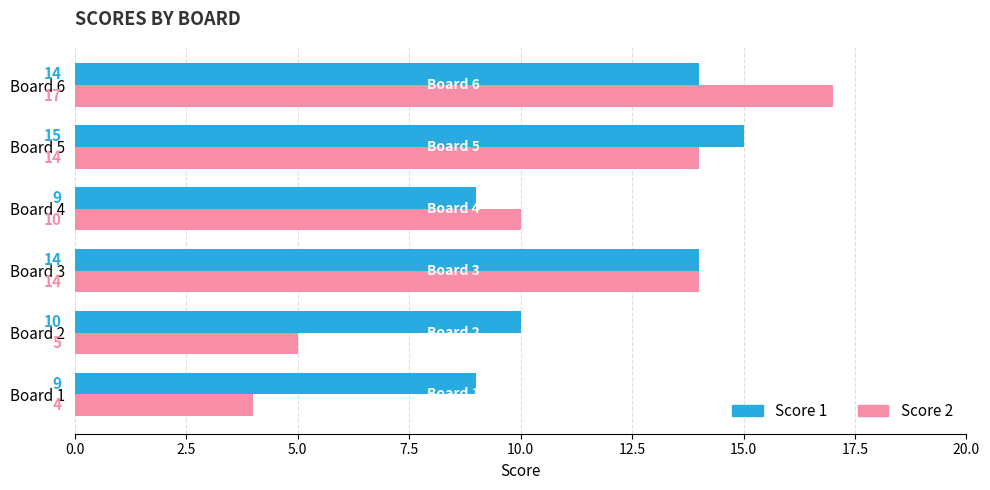

The Score 1 series shows 15 at Board 5. True or false?

True